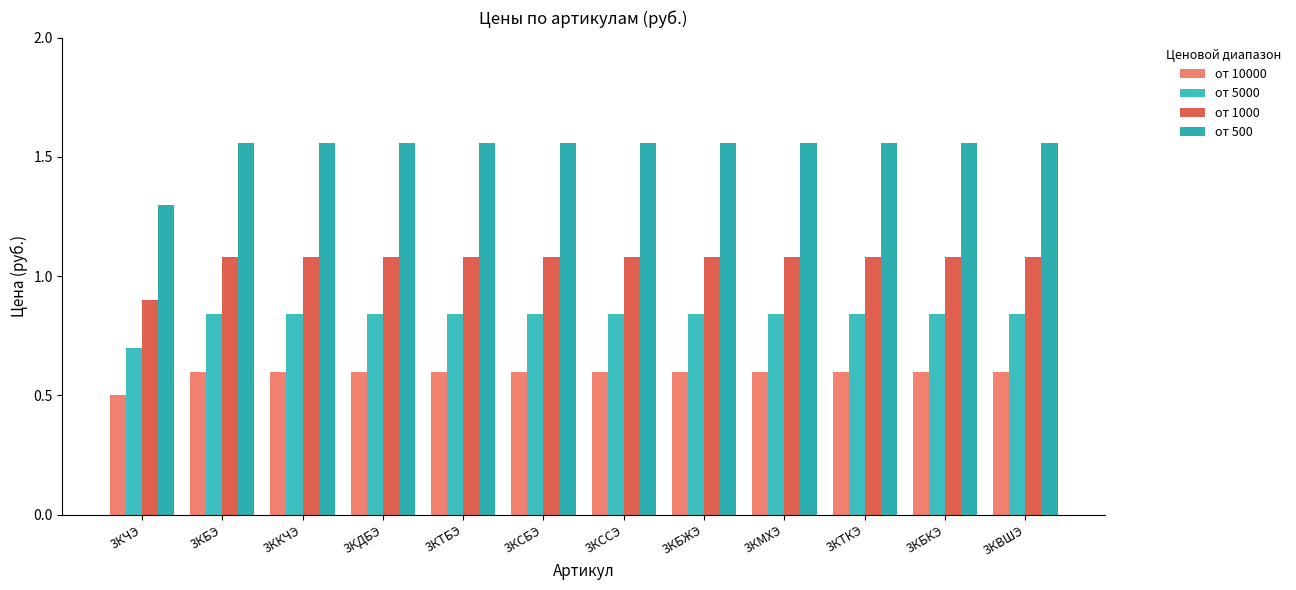

How many bars are there in total?

48